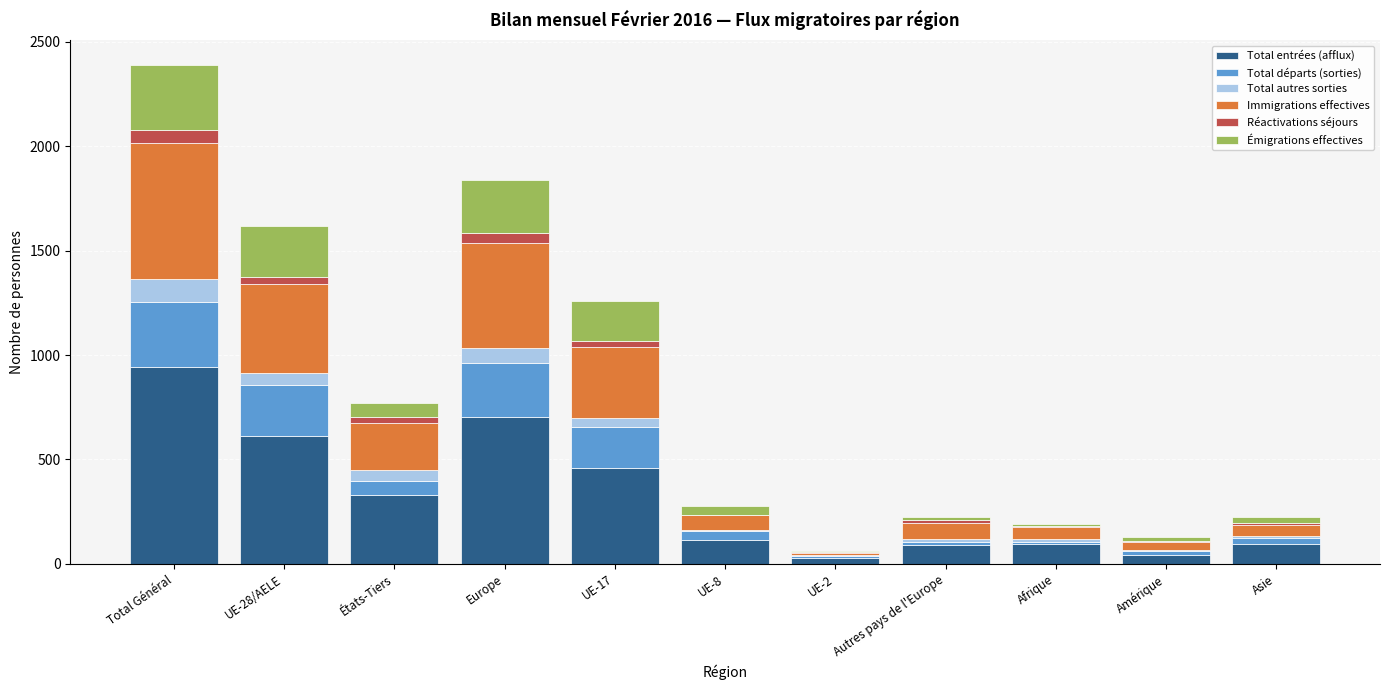

At which category is the sum across all series the highest?

Total Général